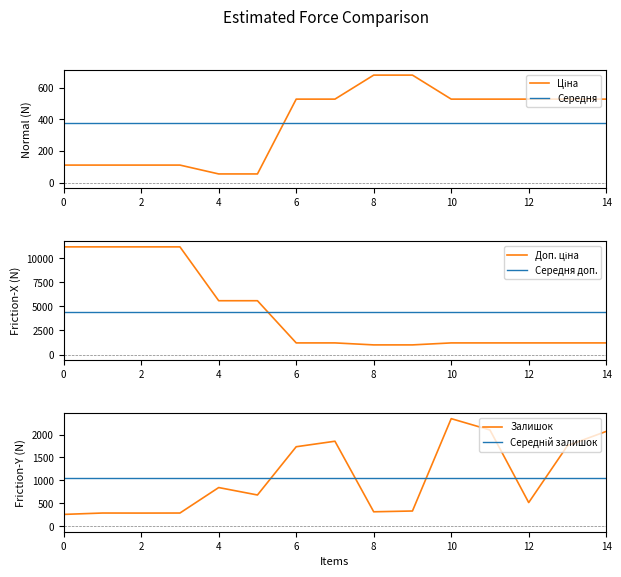

What is the lowest value of the Залишок series?

260.0